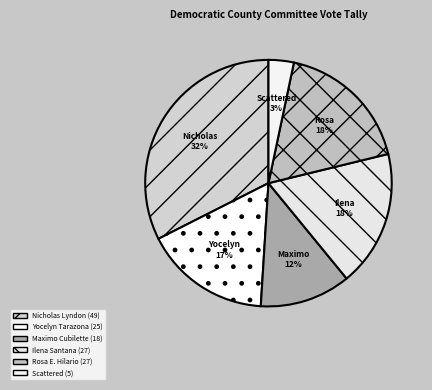

What is the smallest slice in the pie chart?

Scattered